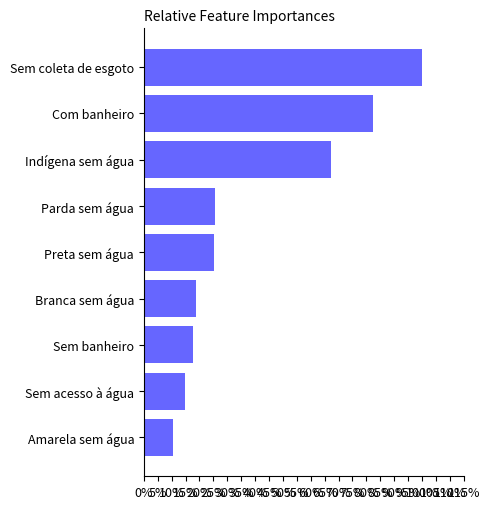

What is the ratio of the value at Sem banheiro to the value at Indígena sem água?

0.3